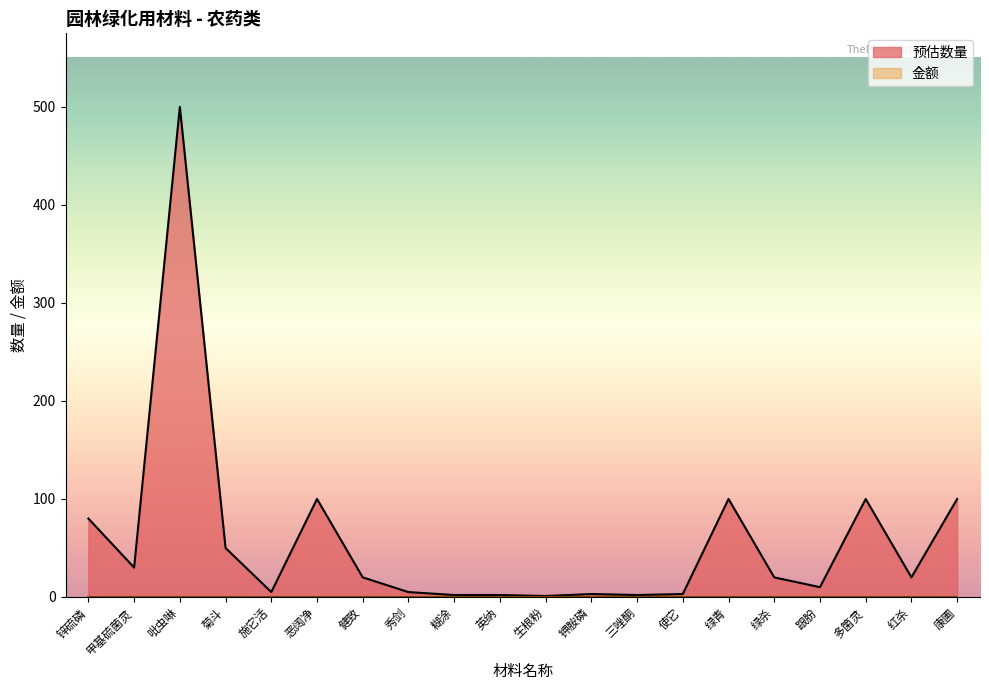

What is the greatest value displayed?

500